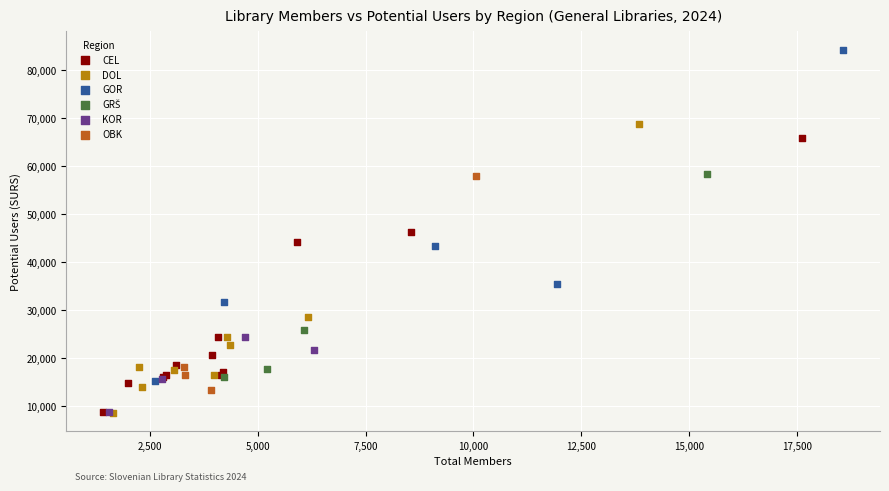

Which series contains the highest Y value?

GOR